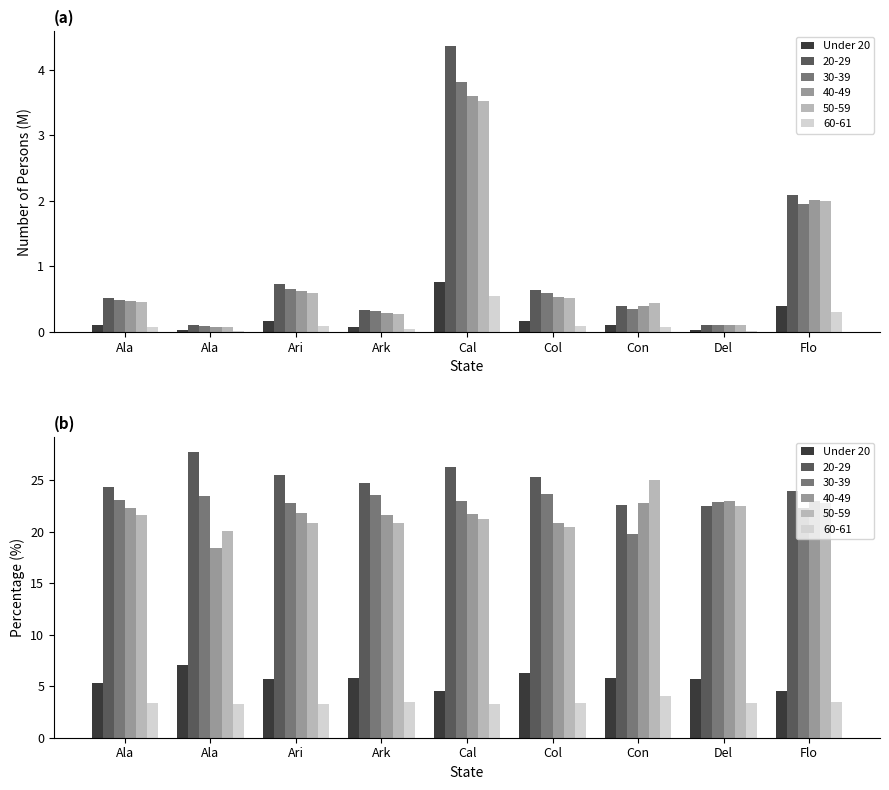

What is the label of the 6th bar from the right?

Ark